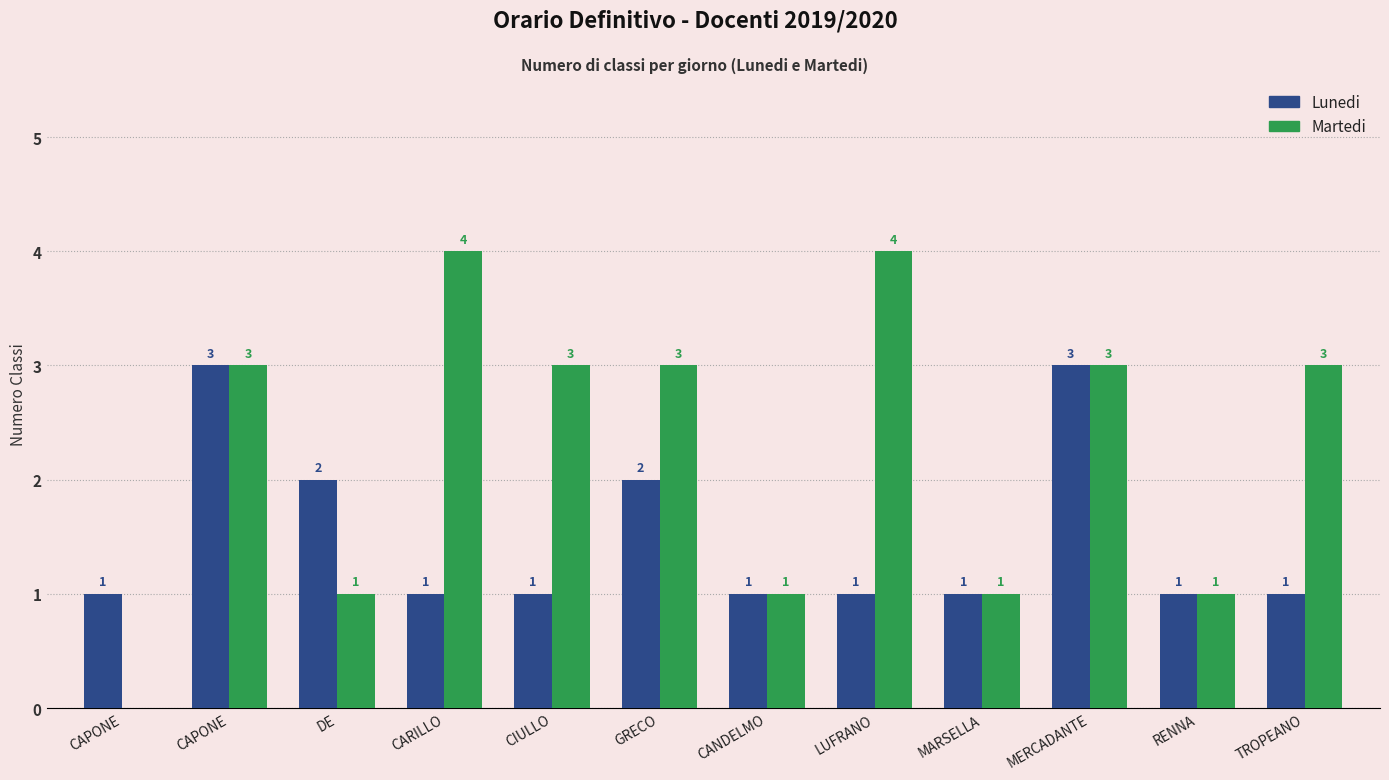

Between DE and CARILLO, which series saw the biggest shift?

Martedi